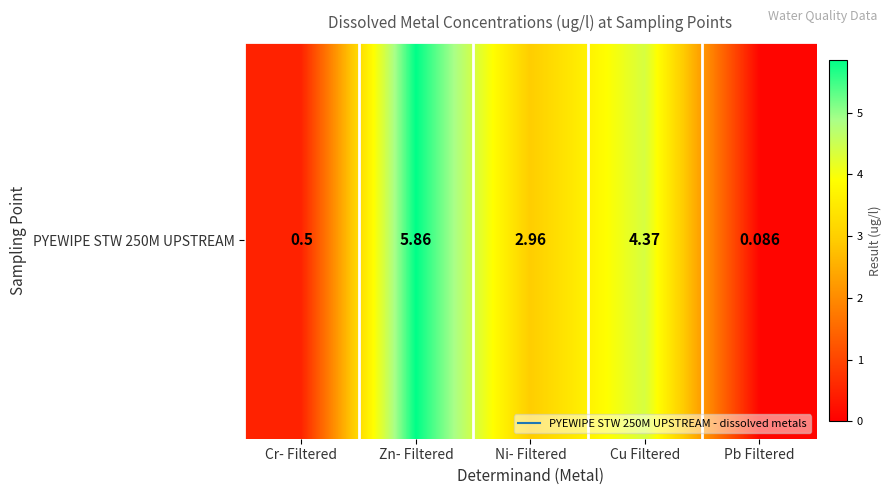

What is the change in value from Ni- Filtered to Pb Filtered?

-2.9